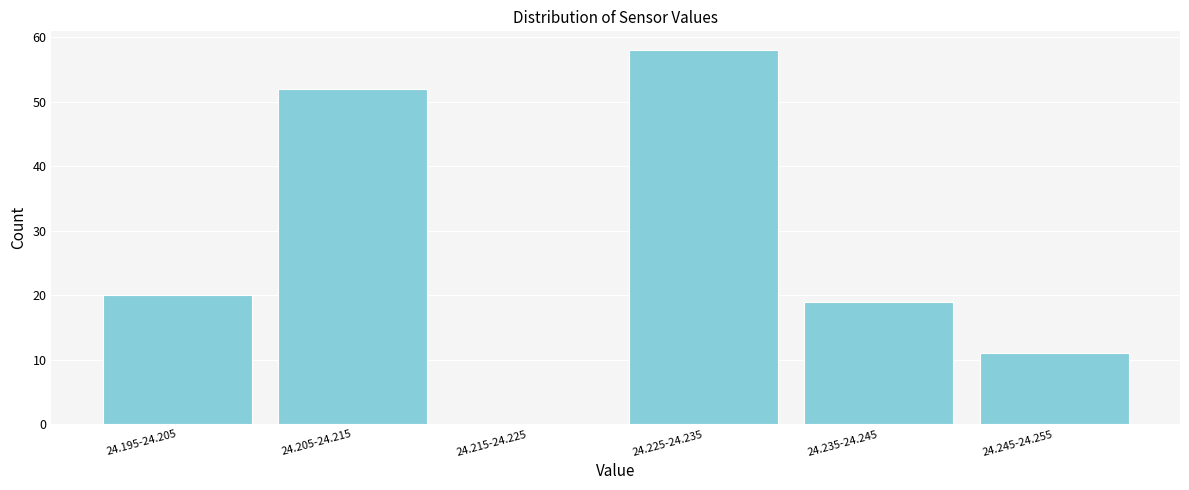

Reading left to right, transcribe all the data shown in this chart.

24.195-24.205=20	24.205-24.215=52	24.215-24.225=0	24.225-24.235=58	24.235-24.245=19	24.245-24.255=11